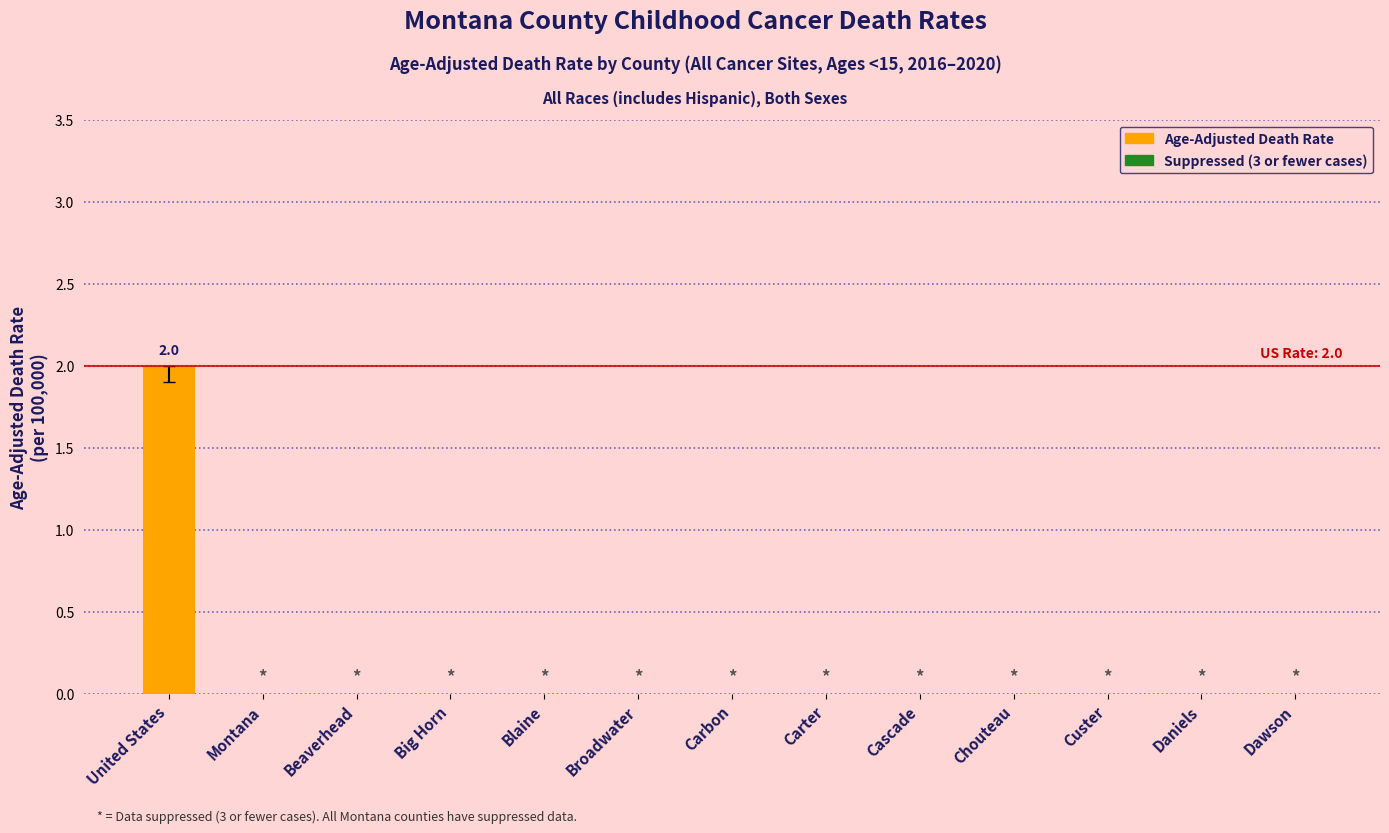

How many data points does each series have?

13